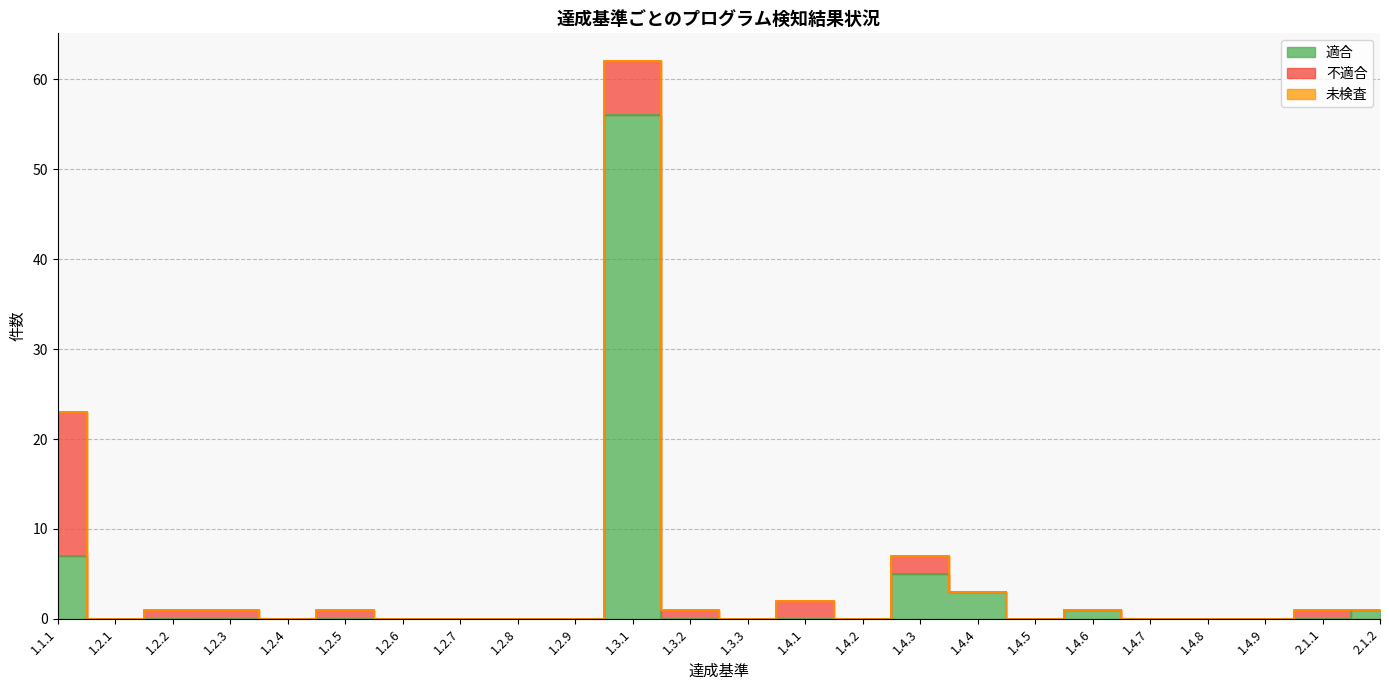

Reading left to right, list all the values displayed in this chart.

適合: 7	0	0	0	0	0	0	0	0	0	56	0	0	0	0	5	3	0	1	0	0	0	0	1
不適合: 16	0	1	1	0	1	0	0	0	0	6	1	0	2	0	2	0	0	0	0	0	0	1	0
未検査: 0	0	0	0	0	0	0	0	0	0	0	0	0	0	0	0	0	0	0	0	0	0	0	0